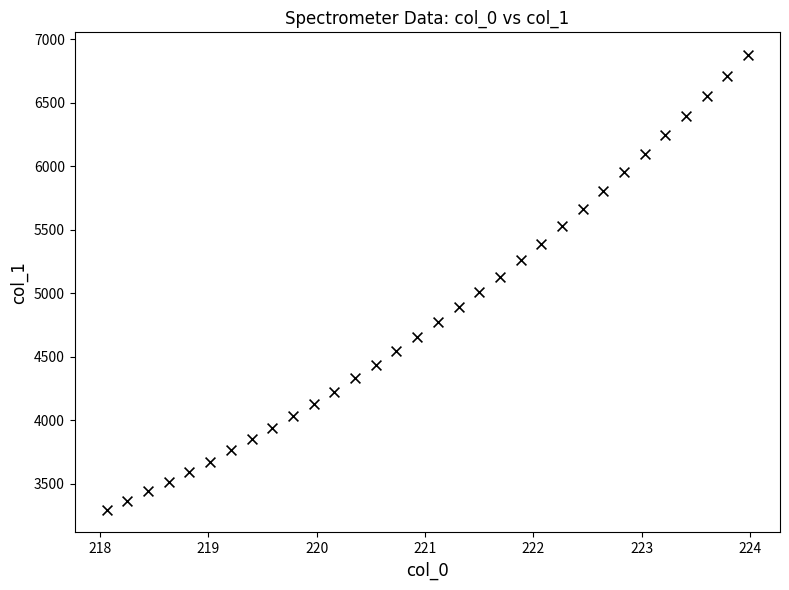

What is the range of Y values (max minus min)?

3577.4